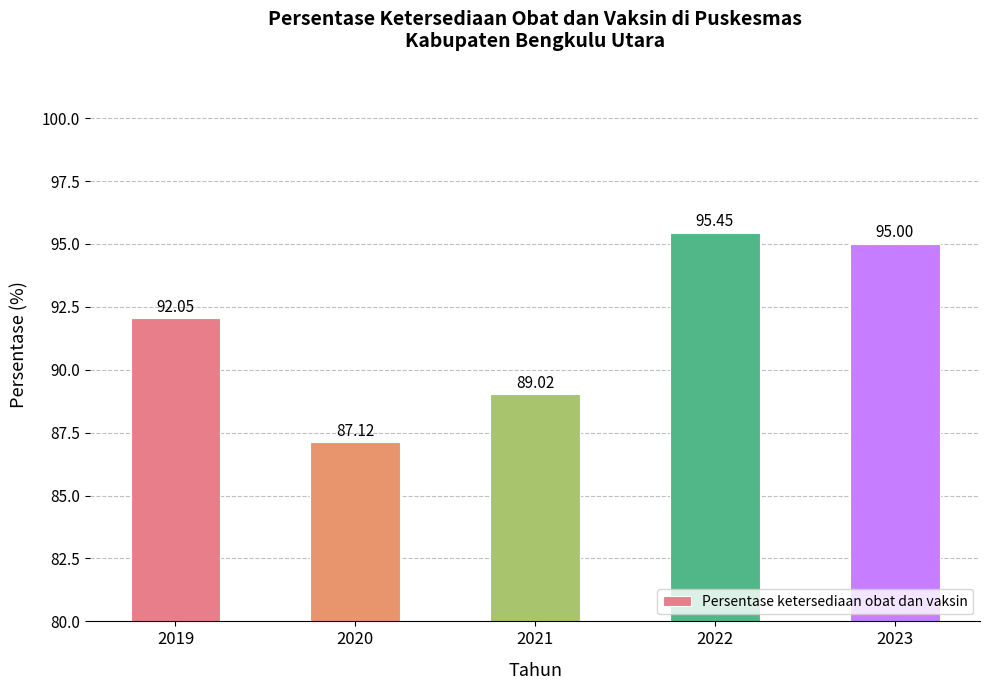

What is the maximum value shown in the chart?

95.5